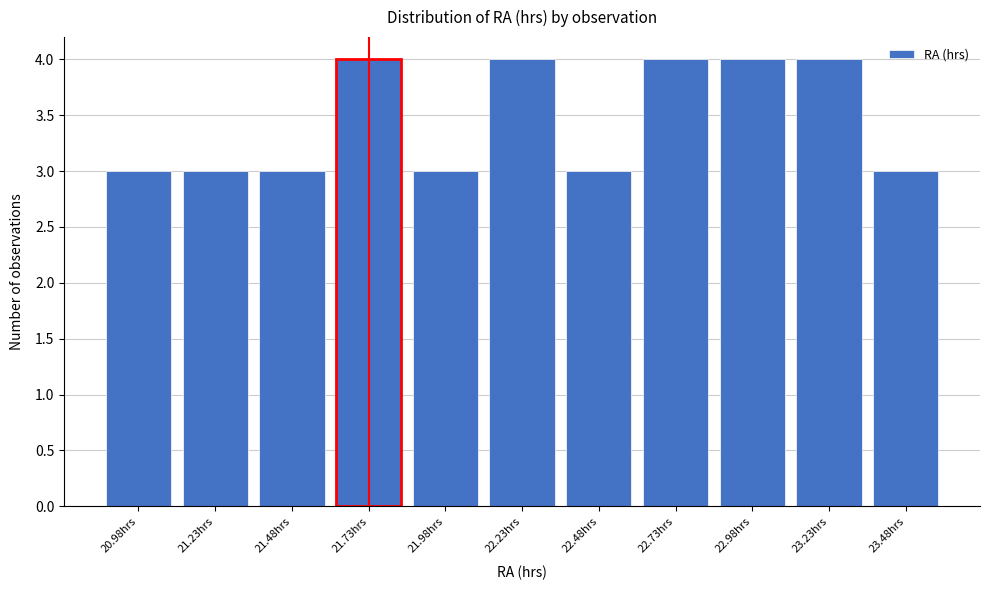

Reading right to left, extract all data points from this chart.

23.48hrs=3	23.23hrs=4	22.98hrs=4	22.73hrs=4	22.48hrs=3	22.23hrs=4	21.98hrs=3	21.73hrs=4	21.48hrs=3	21.23hrs=3	20.98hrs=3